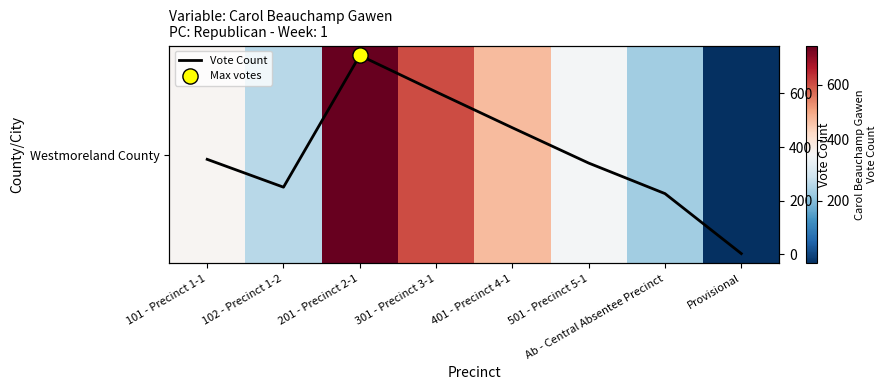

Which has a higher value, 102 - Precinct 1-2 or Ab - Central Absentee Precinct?

102 - Precinct 1-2